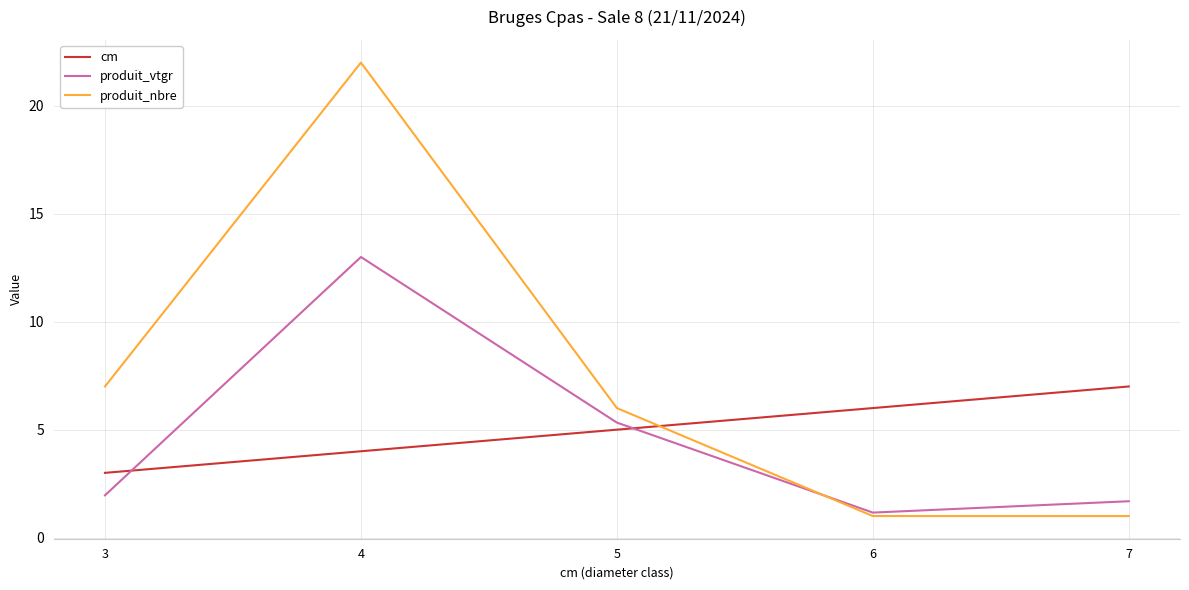

True or false: produit_vtgr and cm cross at least once.

True